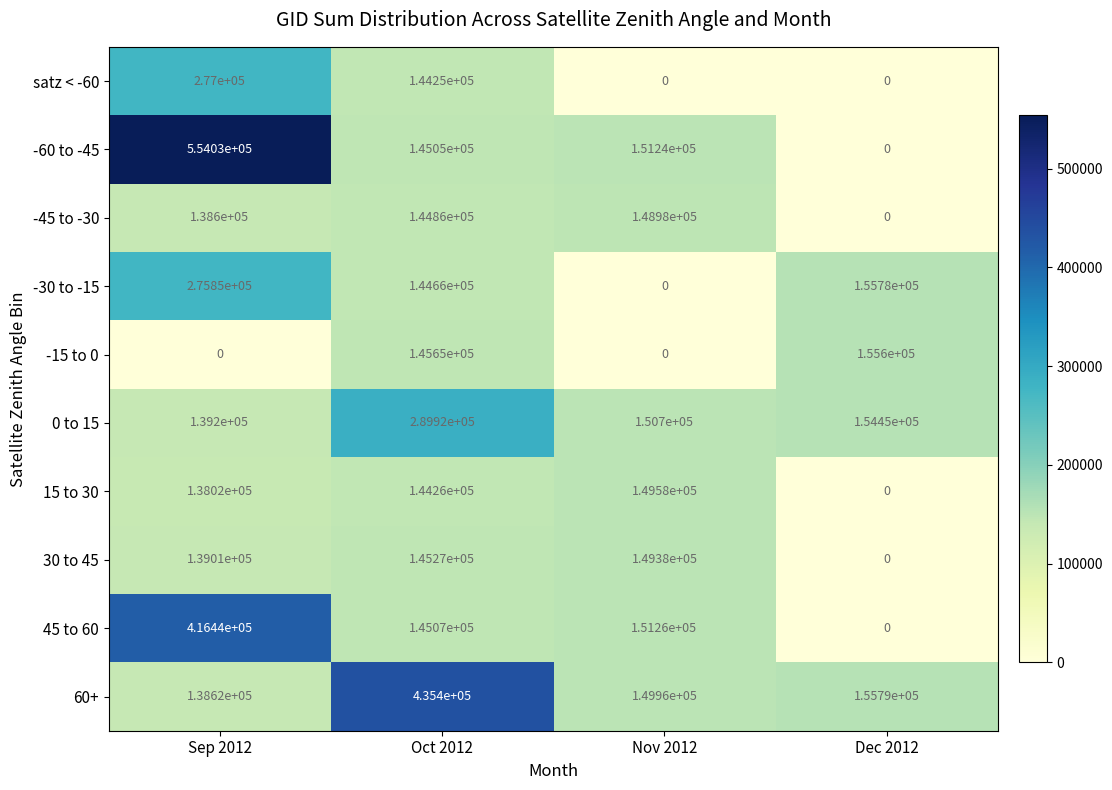

True or false: -45 to -30 has a value of 138600 at Sep 2012.

True